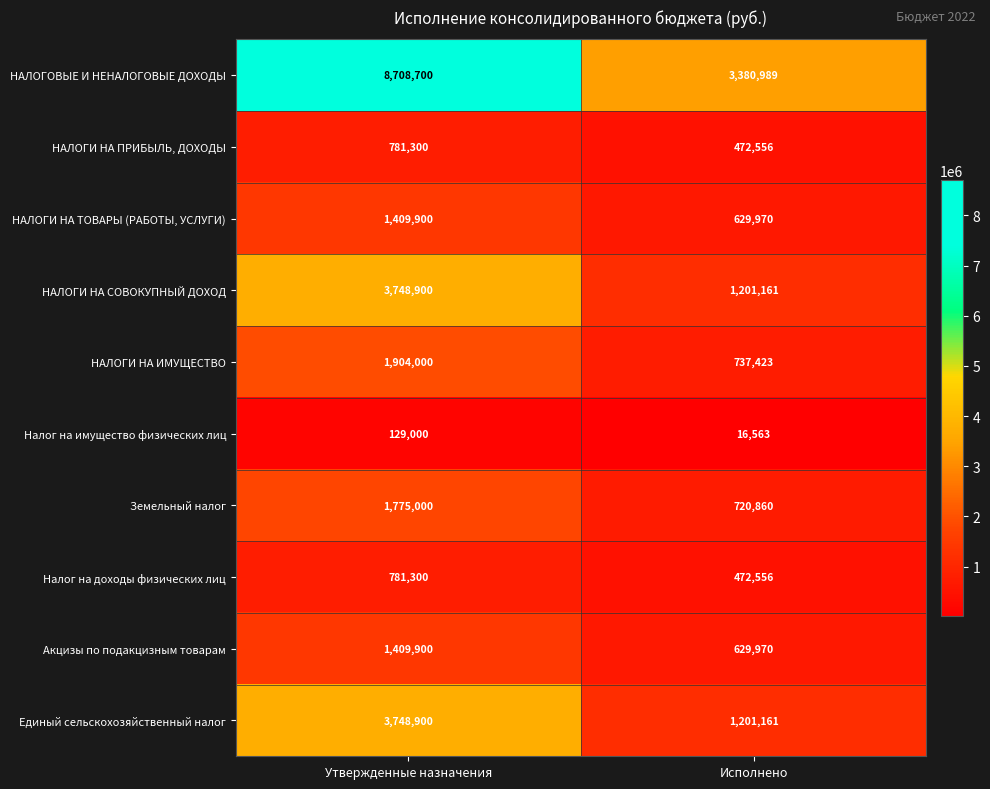

Which series has the largest range (max minus min)?

НАЛОГОВЫЕ И НЕНАЛОГОВЫЕ ДОХОДЫ